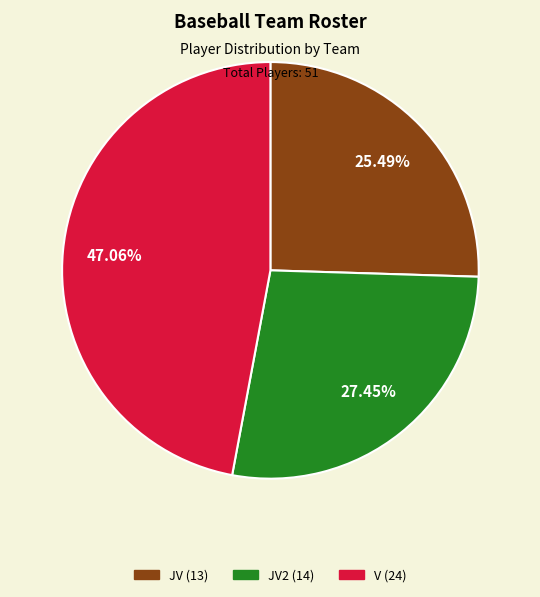

Is there any slice that represents more than half of the pie?

No